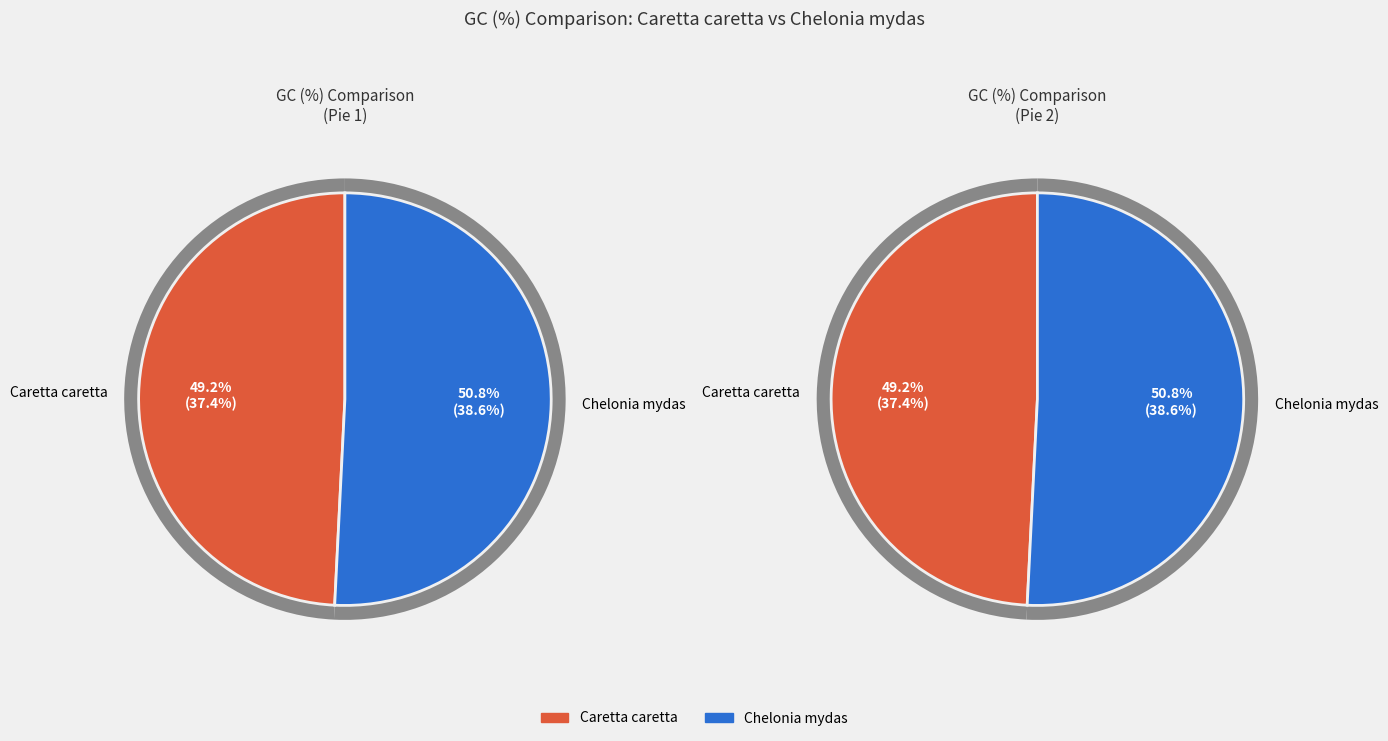

What is the ratio of the value at Chelonia mydas to the value at Caretta caretta?

1.0